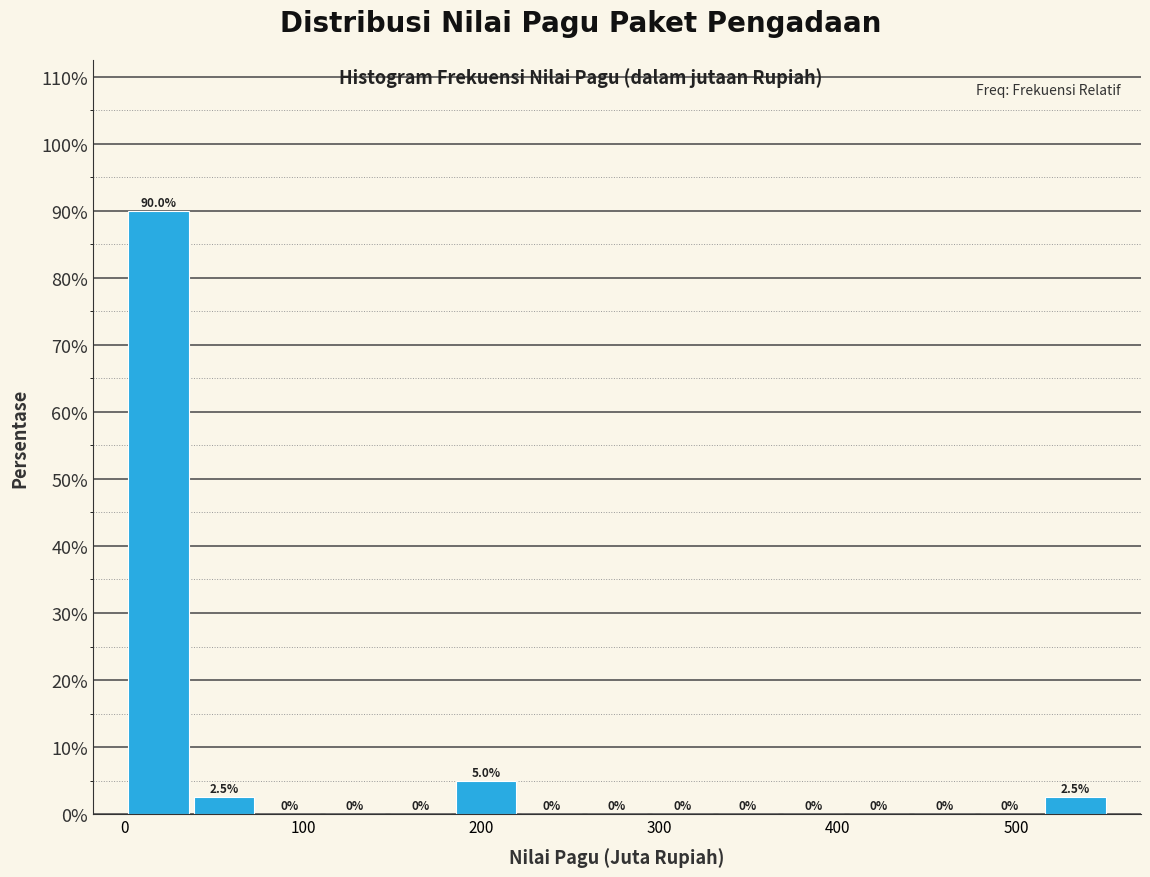

Around what value on the x-axis is the tallest bar? Give the approximate position of its centre, as read against the axis.

20